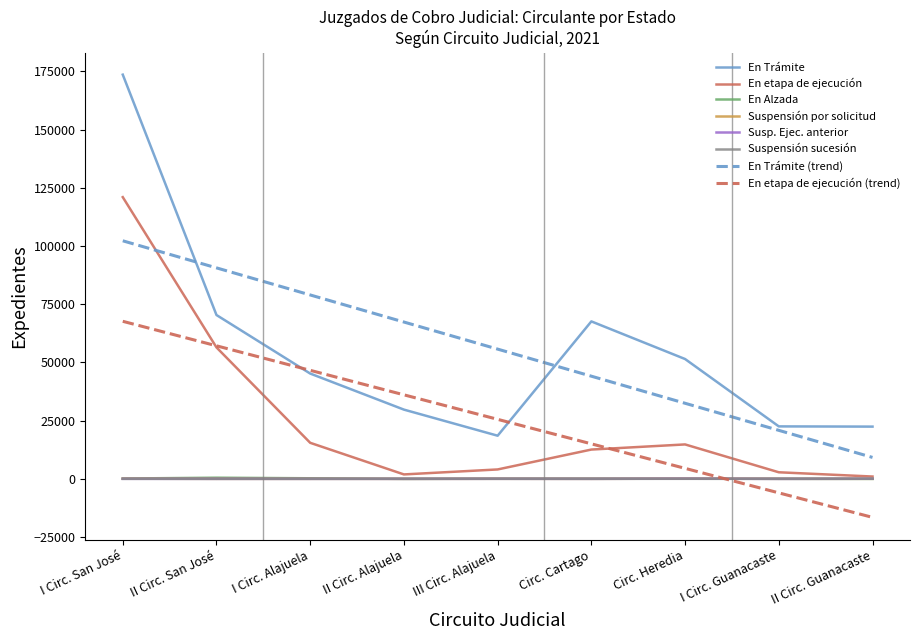

At which category does En etapa de ejecución reach its first local peak?

Circ. Heredia